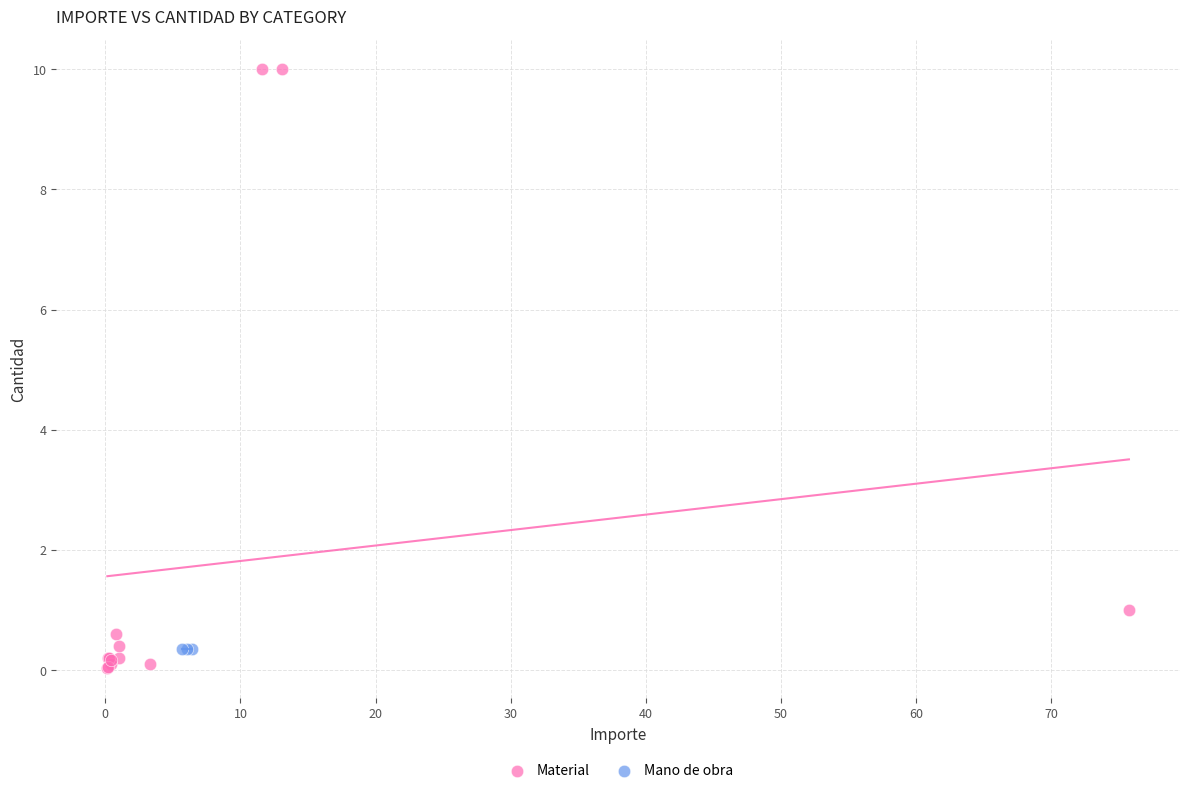

Which series reaches the maximum Y coordinate?

Material